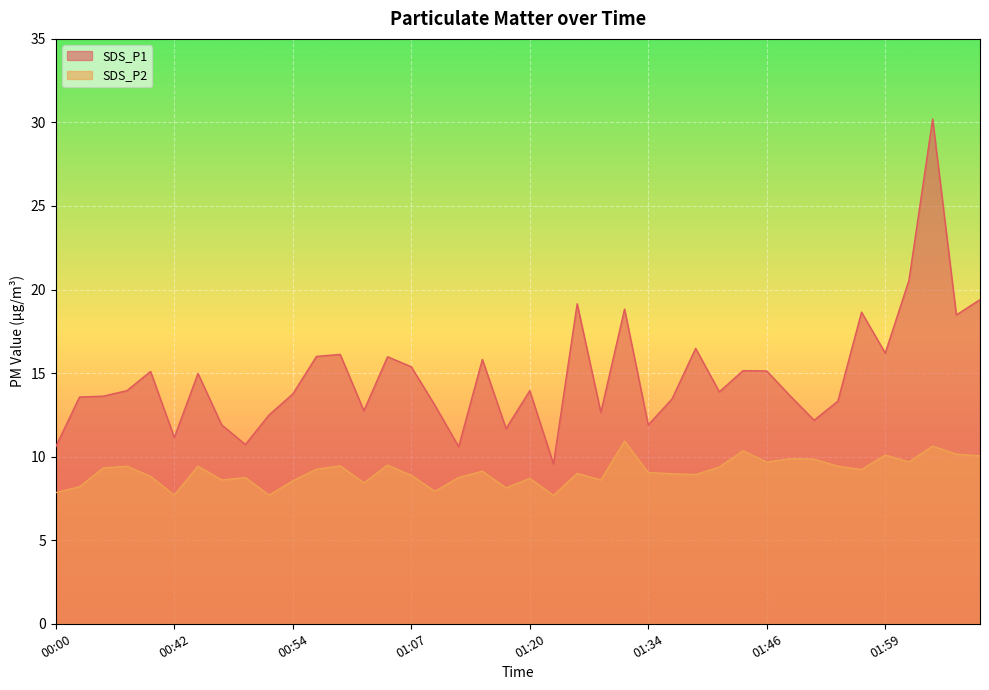

How many series are shown in this chart?

2